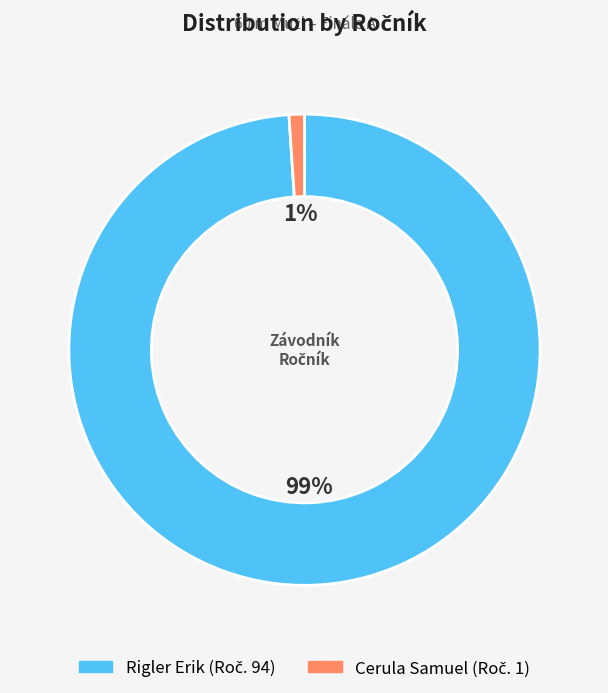

Is the sum of Cerula Samuel and Rigler Erik greater than half?

Yes